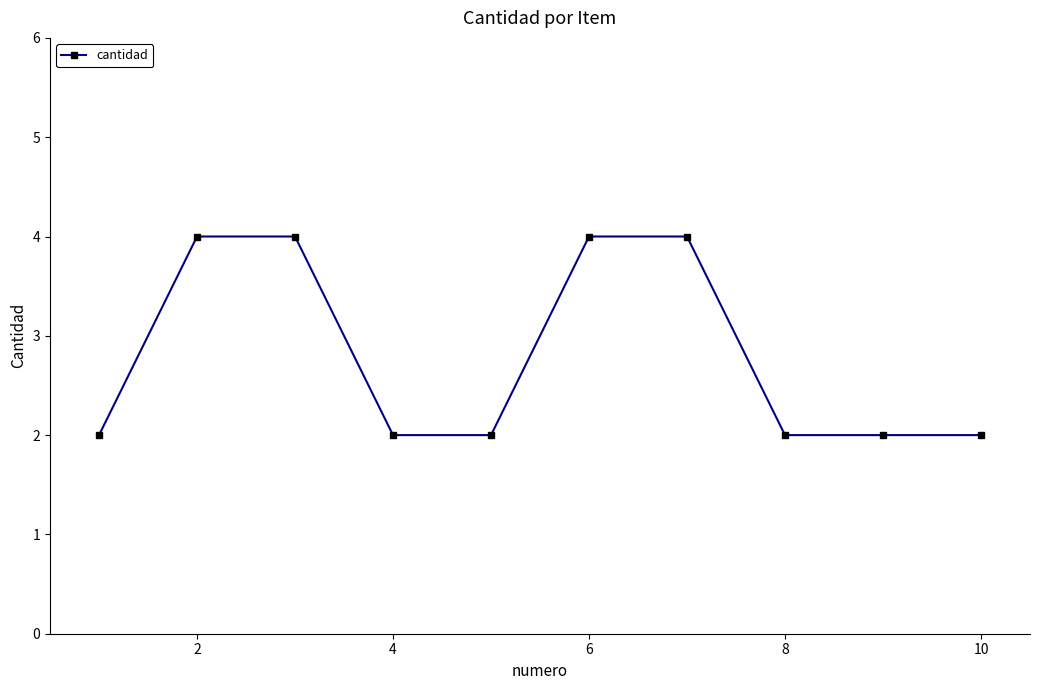

What is the difference between the maximum and minimum values?

2